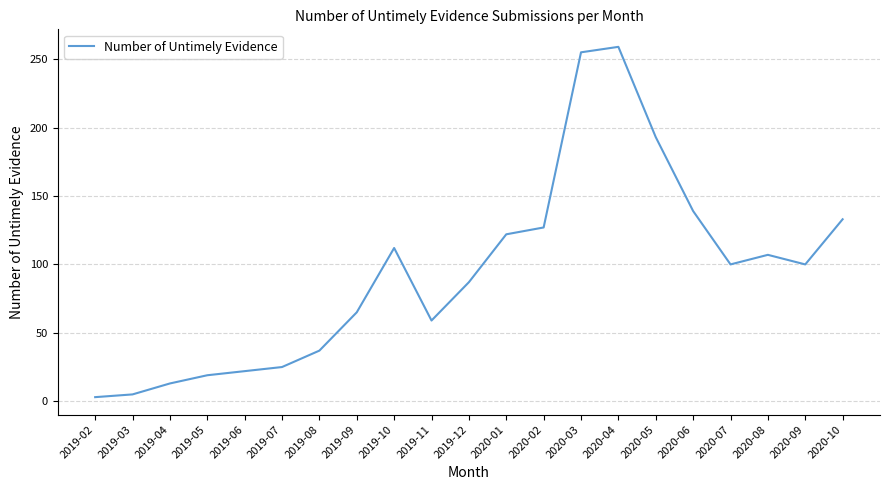

The value at 2020-05 is 342. True or false?

False